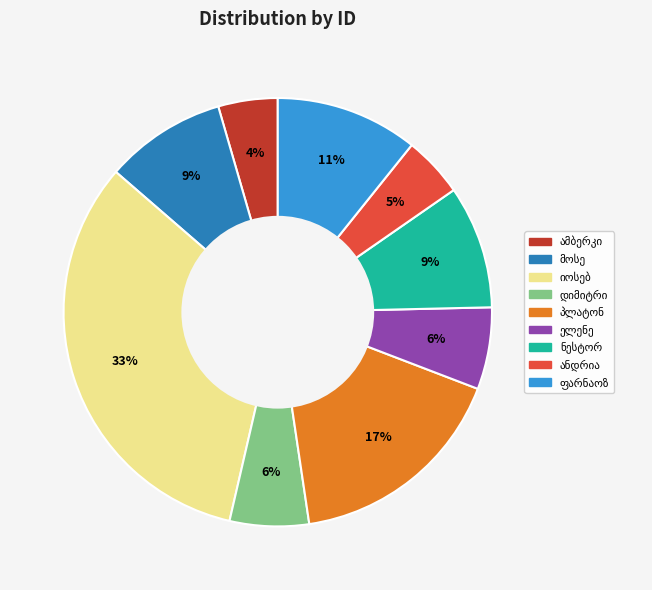

Is there any slice that represents more than half of the pie?

No